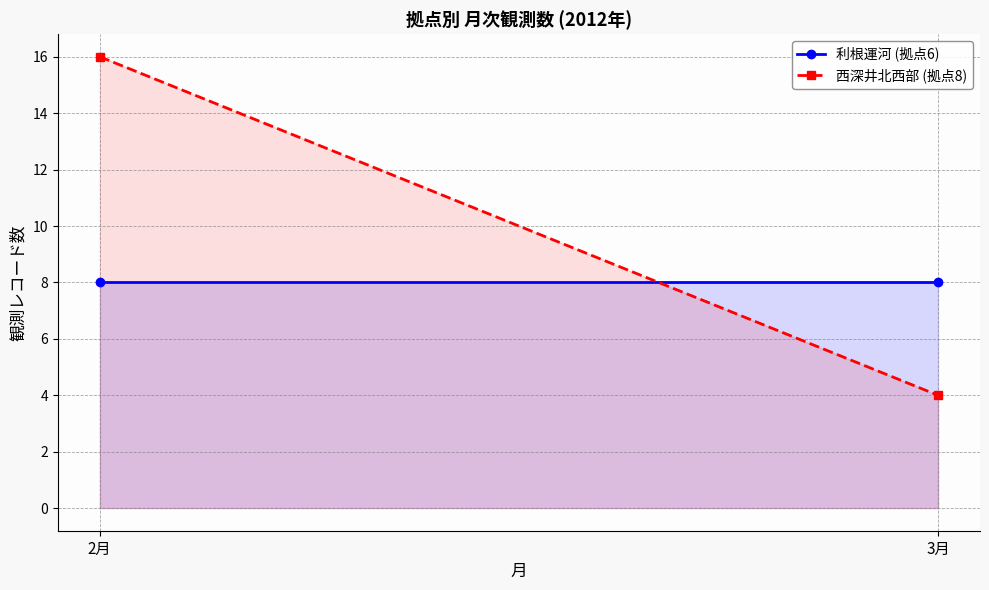

How many distinct data groups are displayed?

2